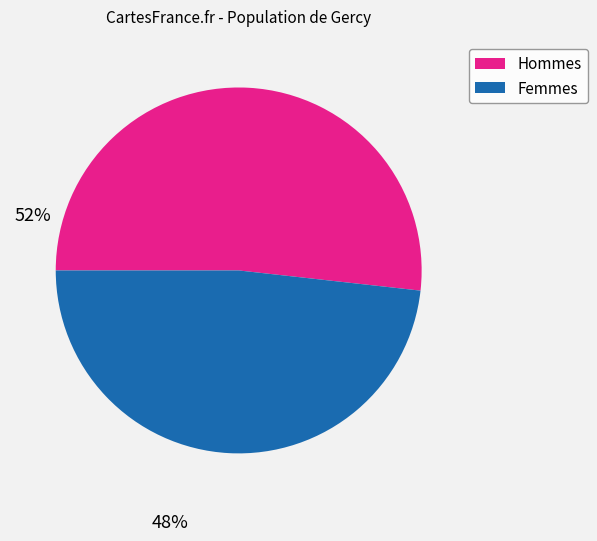

Is it true that Hommes is 52% of the pie?

True